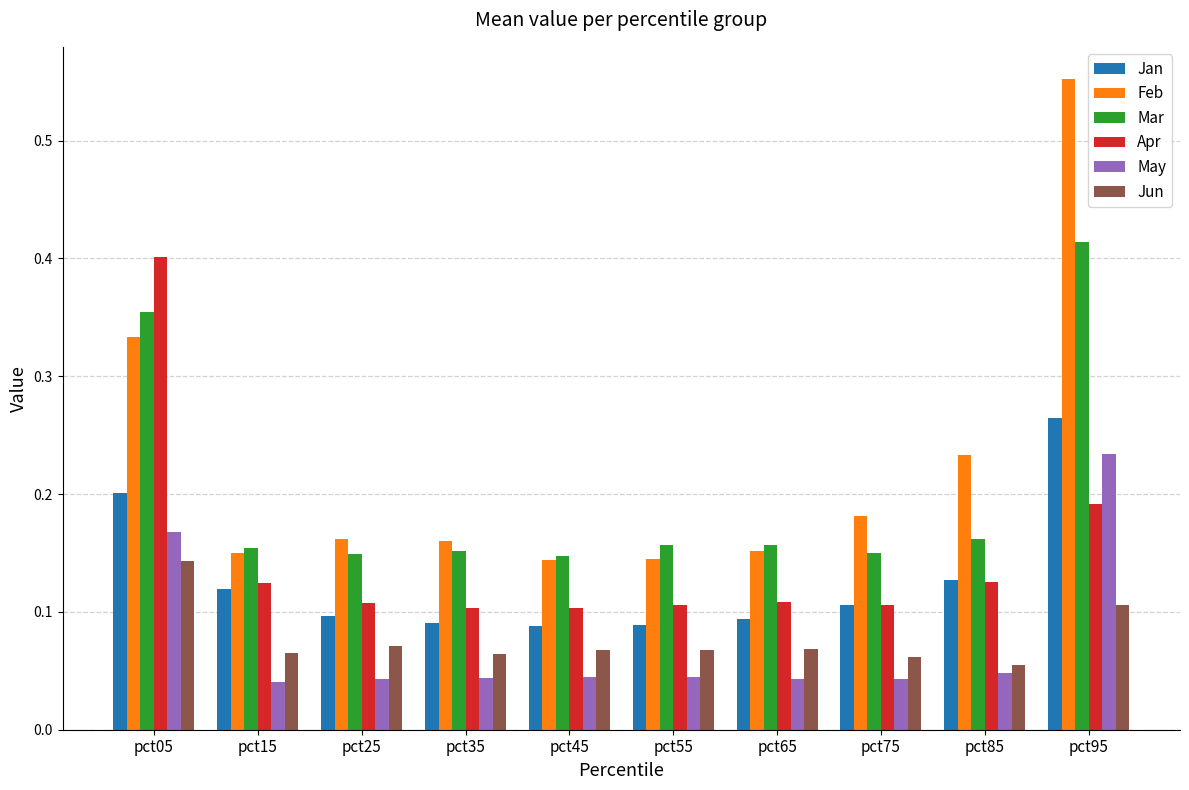

At how many categories does at least one series exceed 0?

10